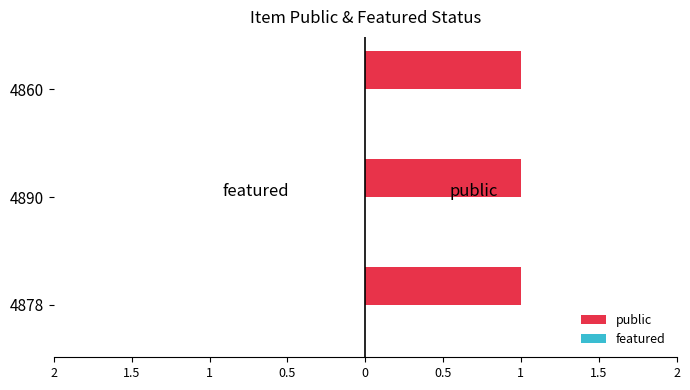

What is the label of the 3rd bar from the right?

4878